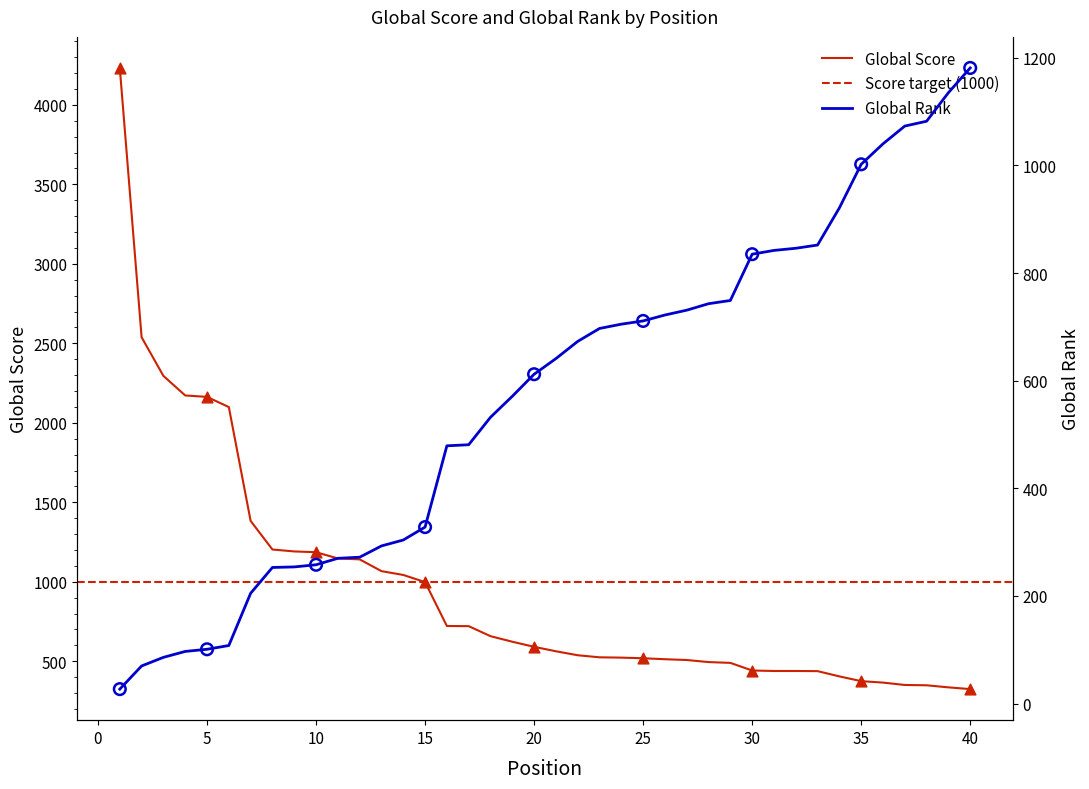

What are all the series names shown in the legend?

Global Score, Global Rank